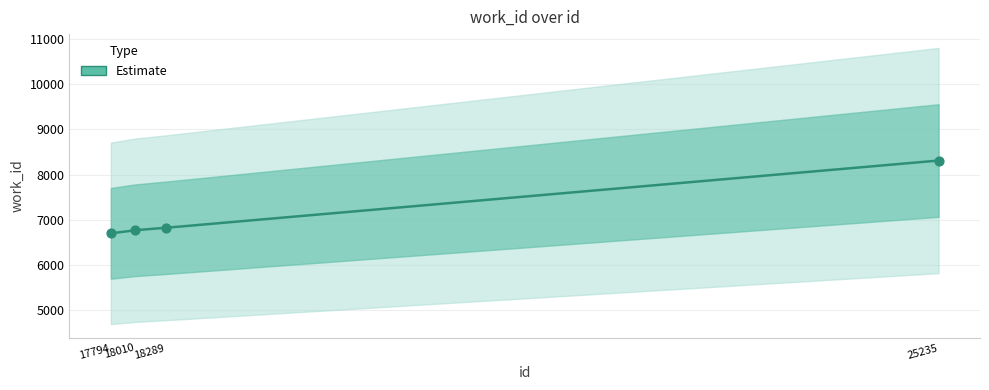

What is the change in value from 17794 to 18289?

+123